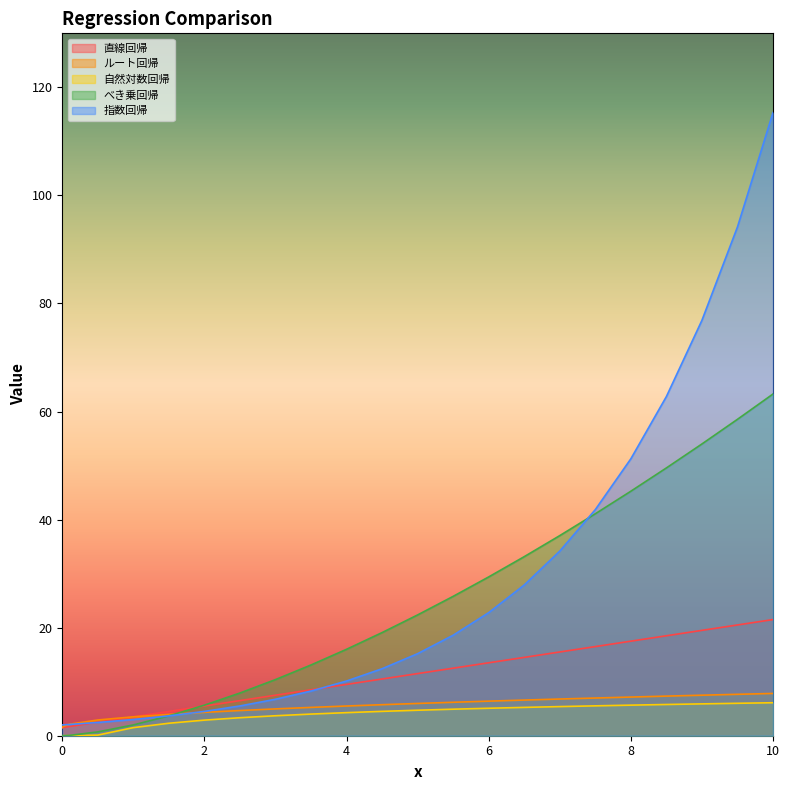

What is the maximum value shown in the chart?

115.3